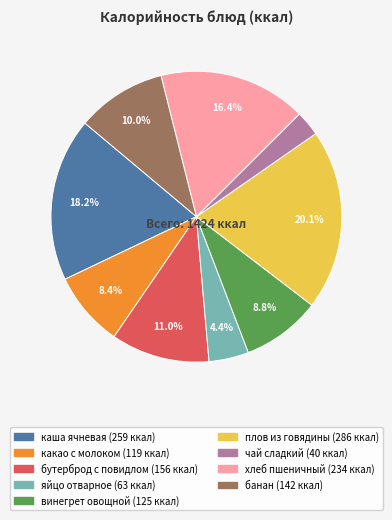

Which slice is the largest?

плов из говядины